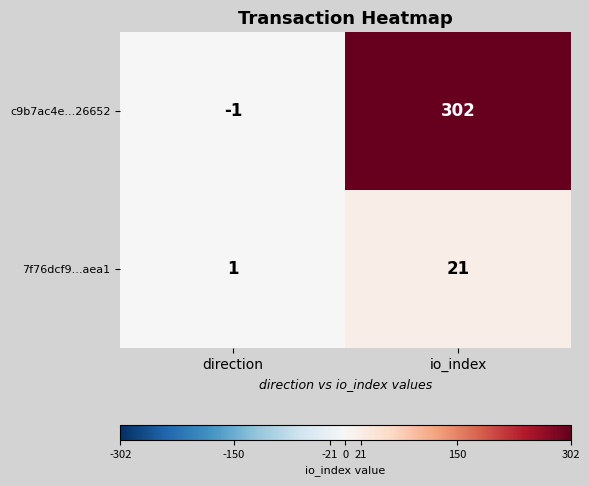

Reading right to left, extract all data points from this chart.

c9b7ac4e...26652: io_index=302	direction=-1
7f76dcf9...aea1: io_index=21	direction=1